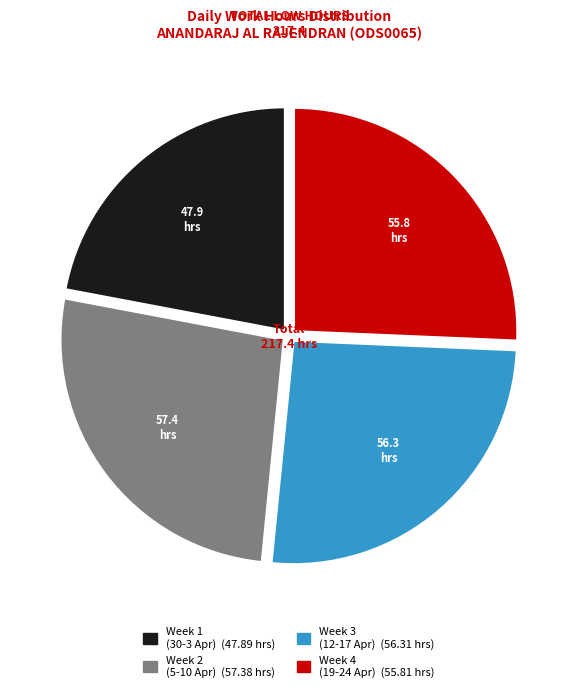

Does any single category account for the majority?

No